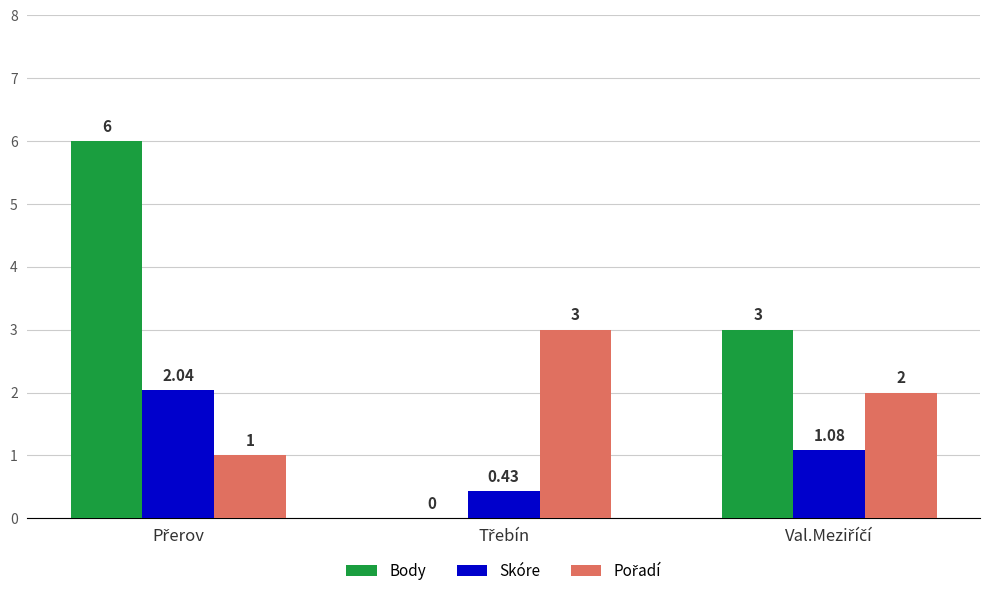

Which series has the largest total across all categories?

Body